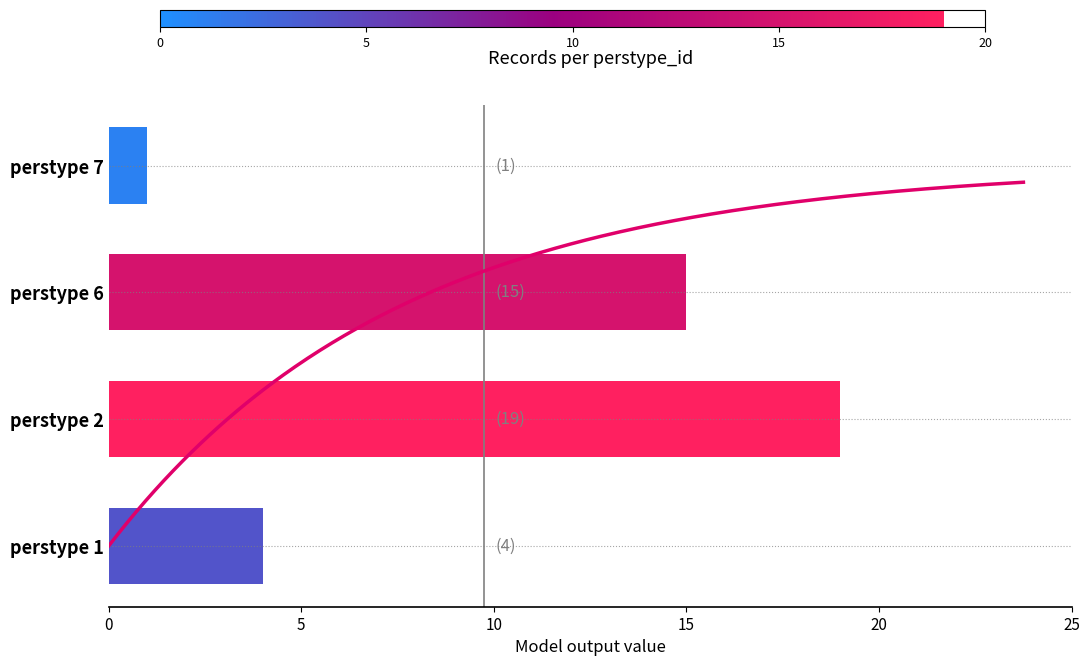

What is the average value?

10